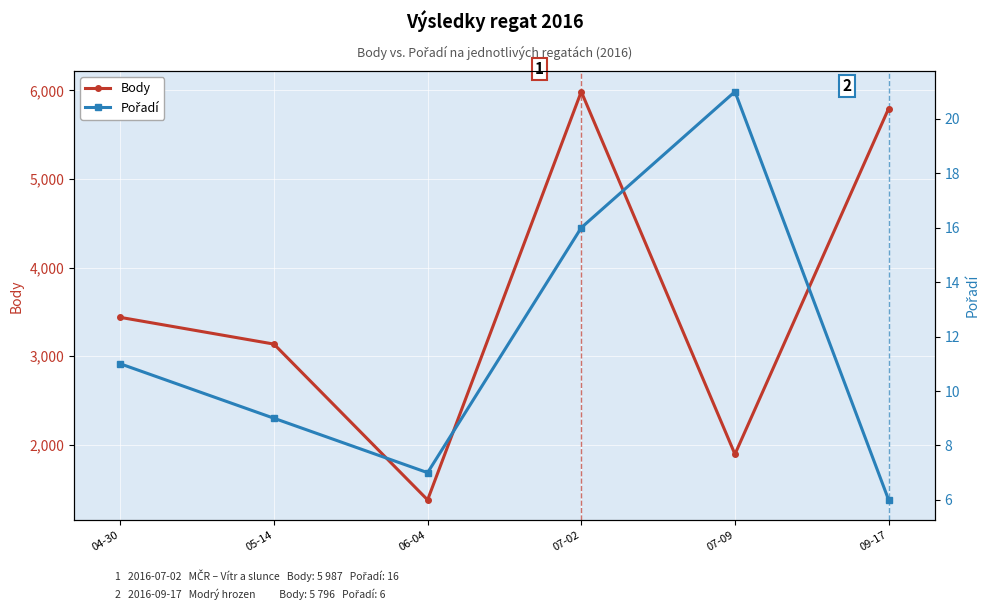

What is the sum of the Pořadí values at 06-04 and 07-09?

28